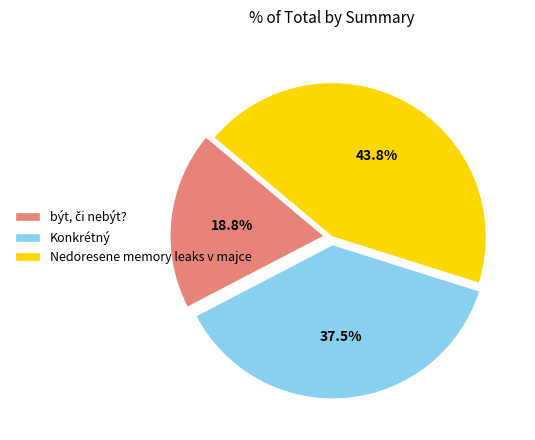

Does Konkrétný represent more than half of the total?

No